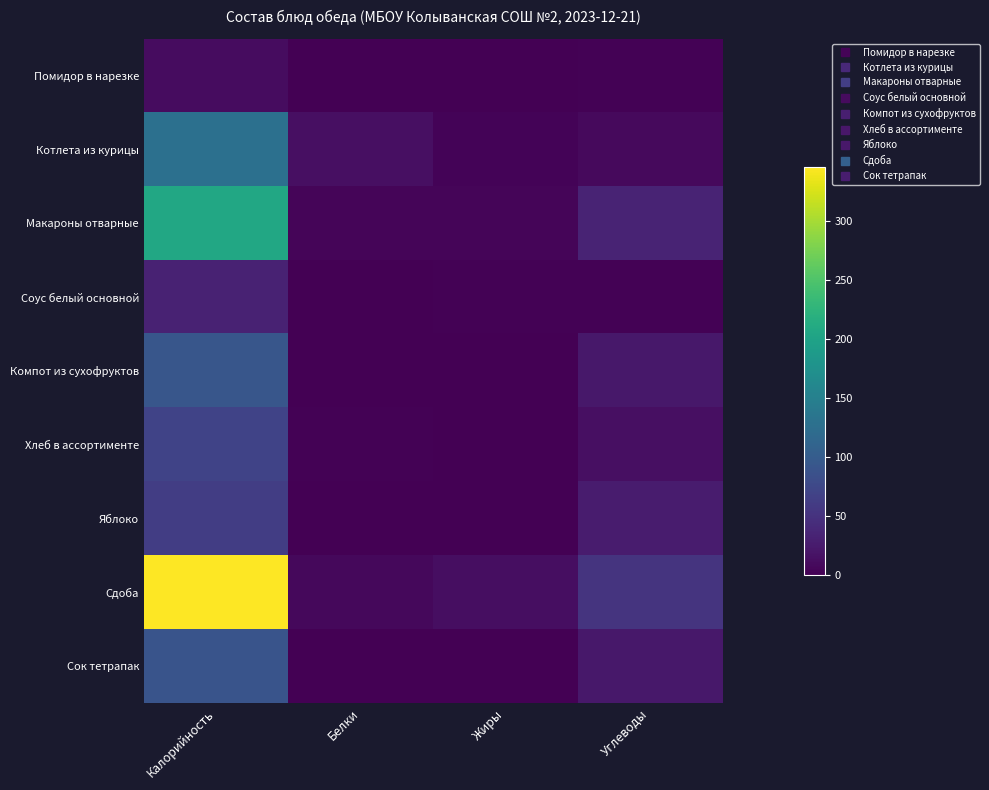

Between Белки and Углеводы, which is larger?

Углеводы